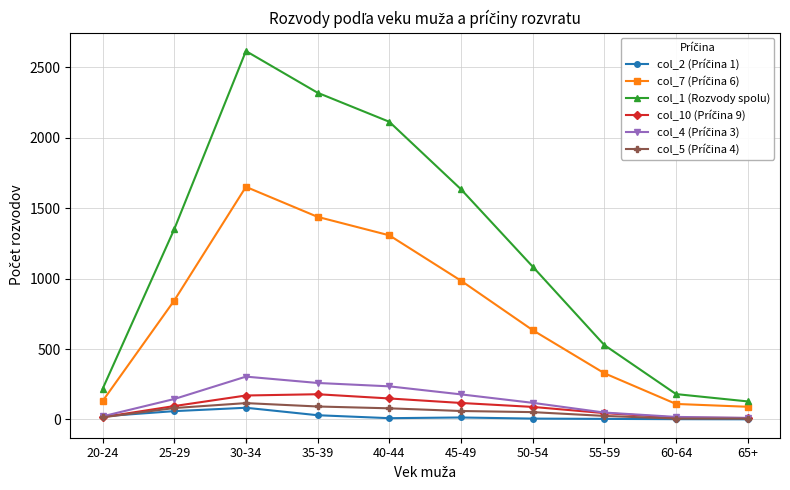

Is this an area chart (filled region under the line)?

No